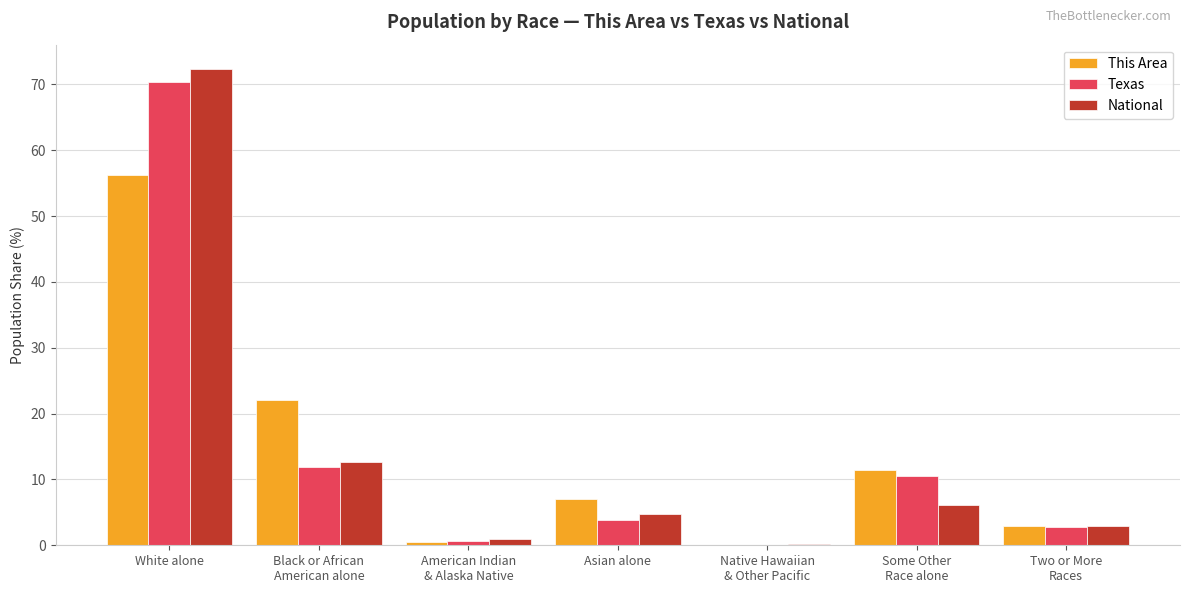

Which series has the largest range (max minus min)?

National